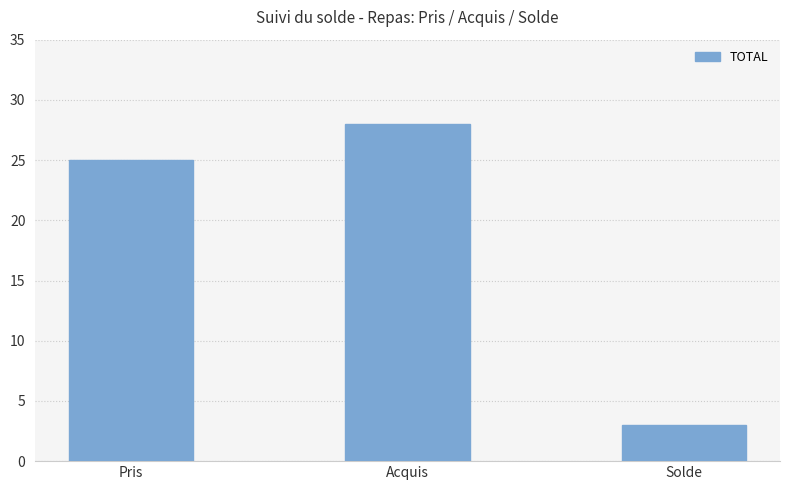

Which has a higher value, Acquis or Pris?

Acquis